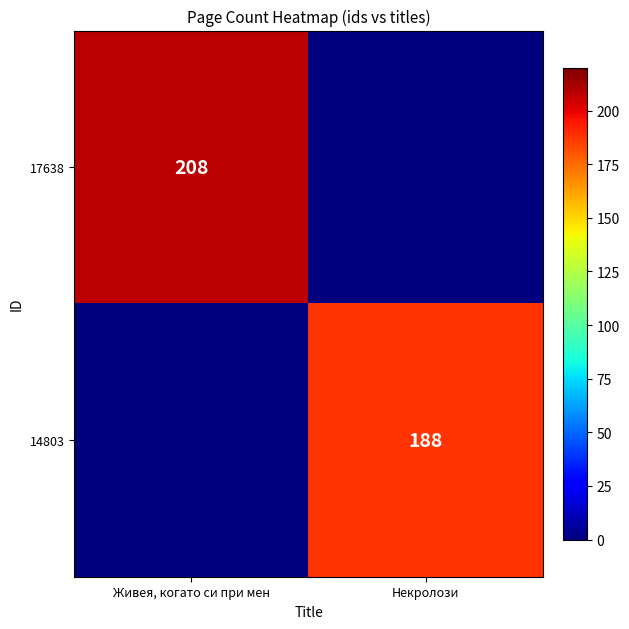

Is it true that 17638 equals 208 at Живея, когато си при мен?

True